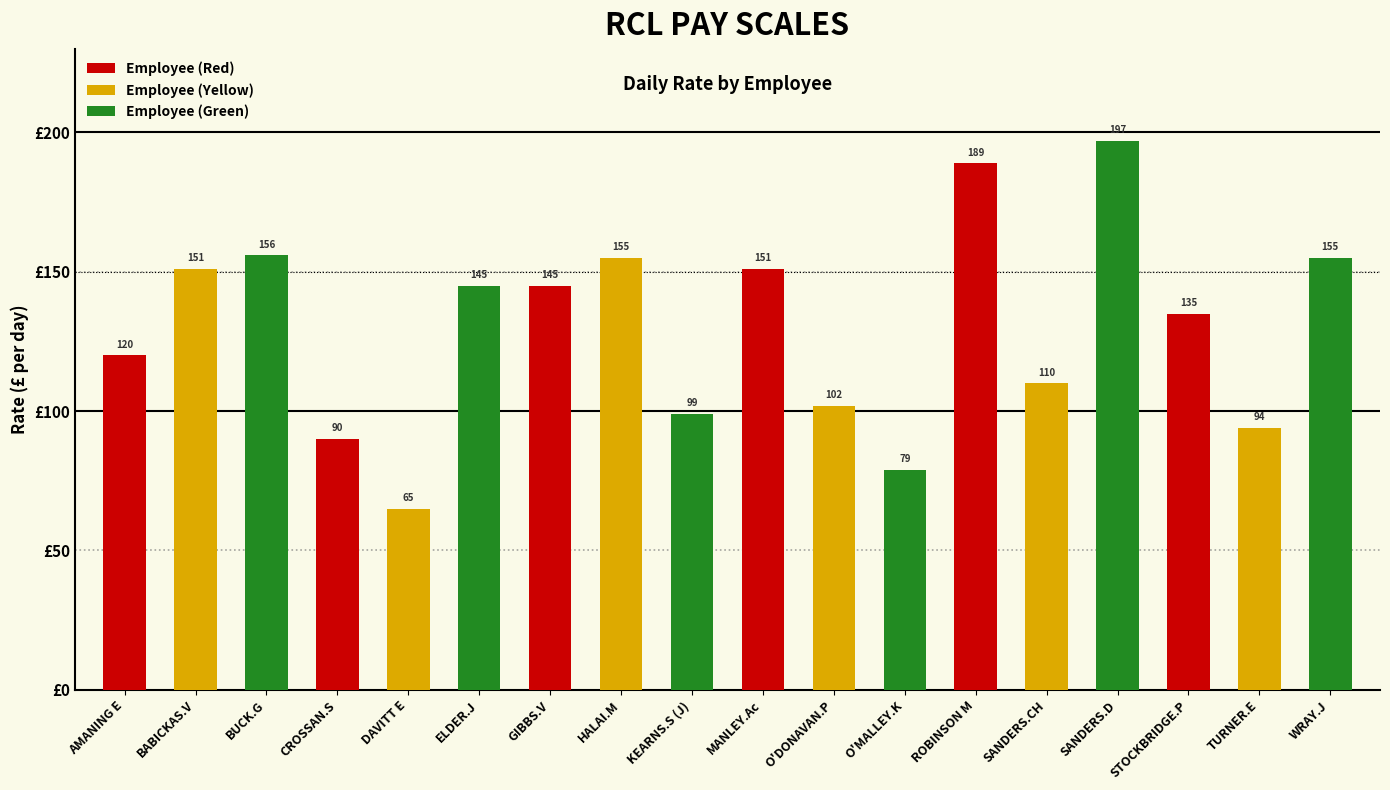

What position from the left is TURNER.E?

17